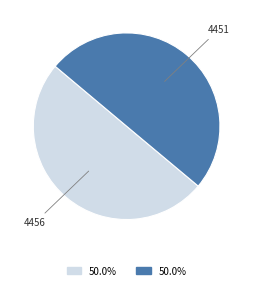

What is the ratio of the value at 4451 to the value at 4456?

1.0